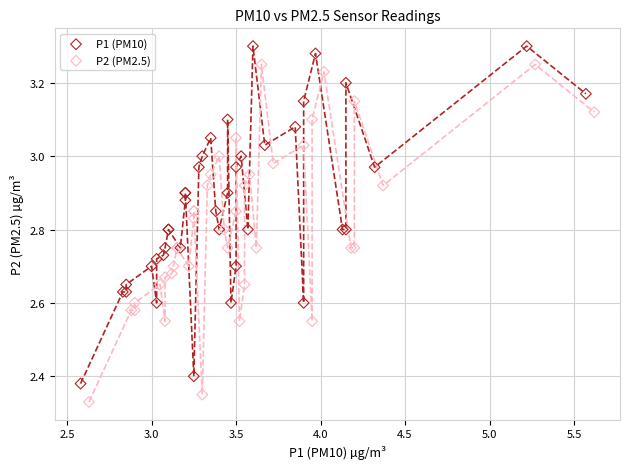

What are all the series names shown in the legend?

P1 (PM10), P2 (PM2.5)